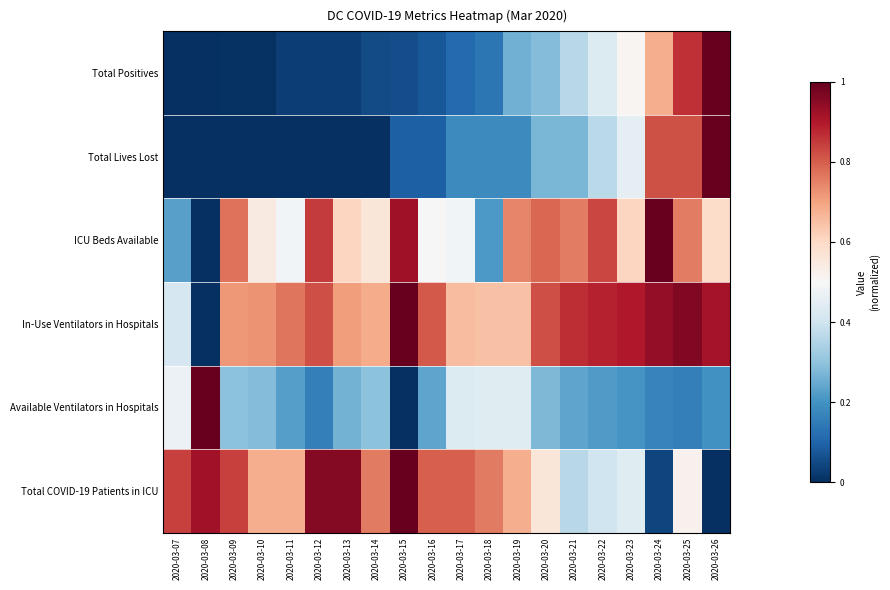

At how many categories does at least one series exceed 0?

20